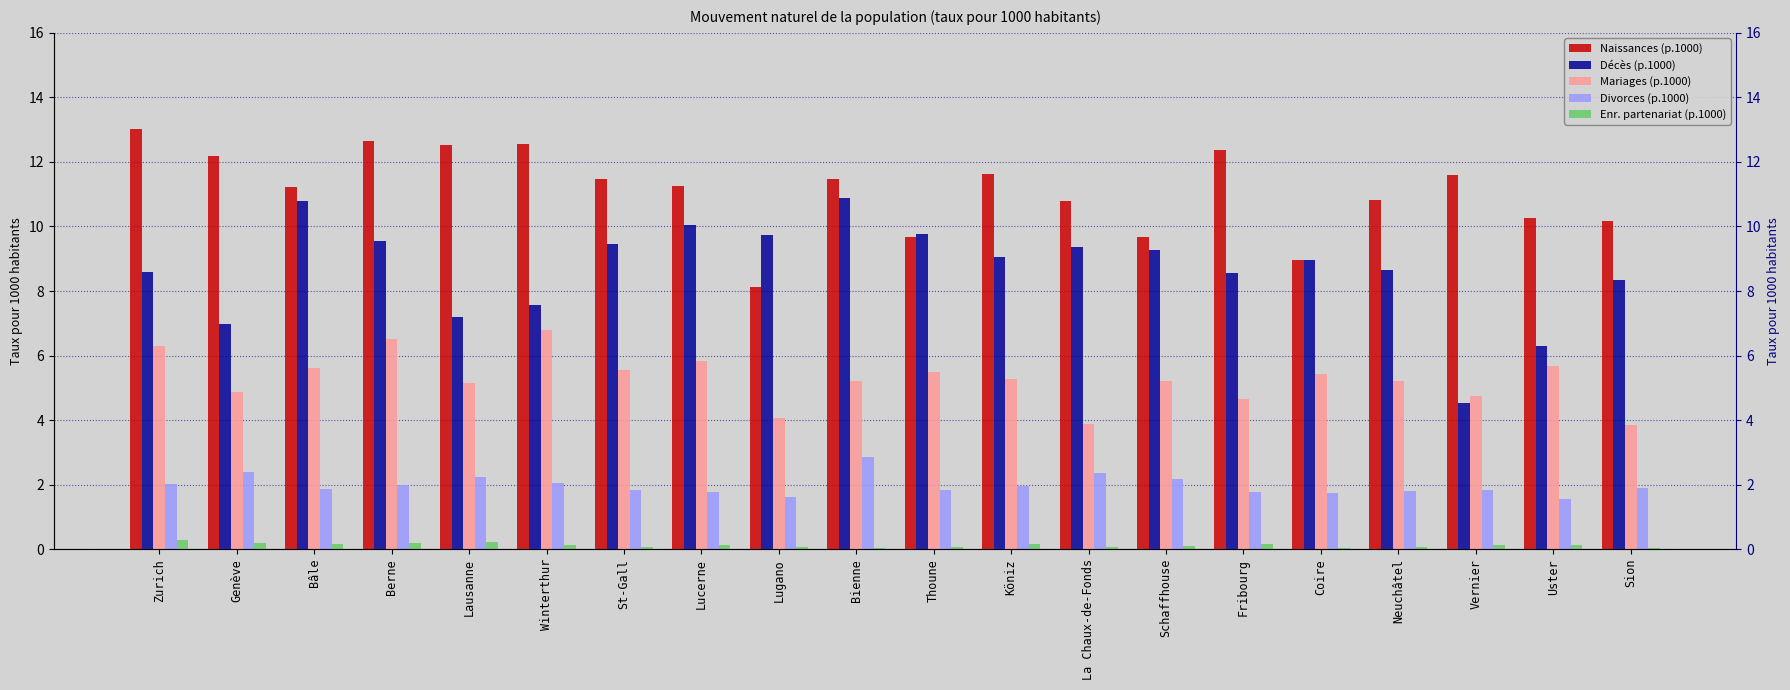

What position from the left is Lugano?

9